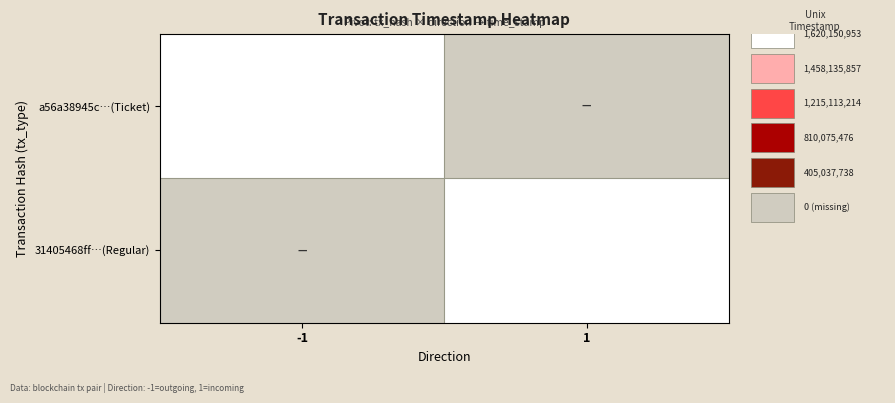

What is the total value across all series at 1?

1620150212